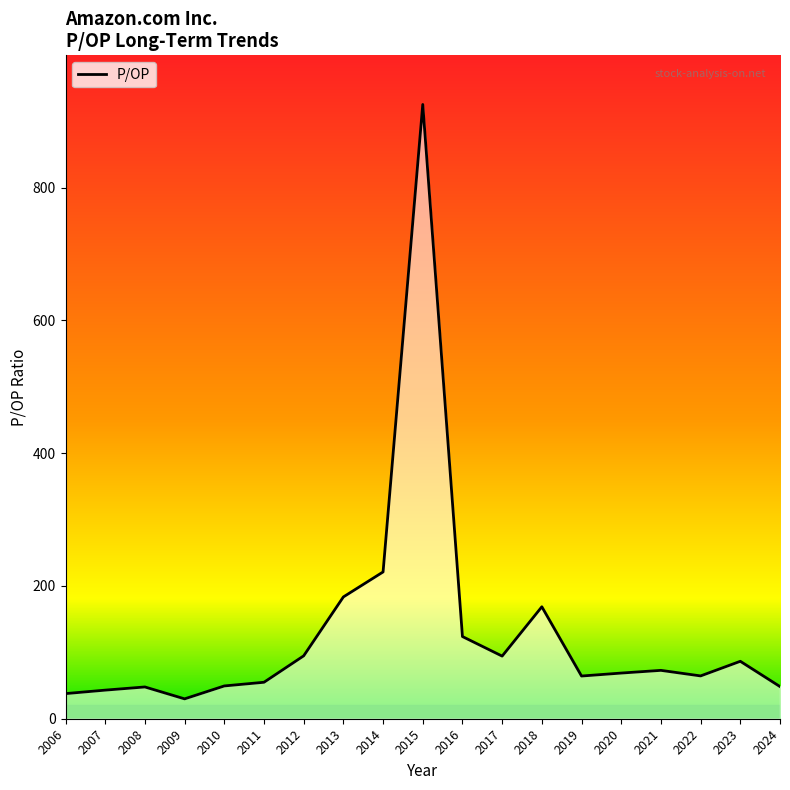

How many points are higher than both their immediate neighbors (excluding endpoints)?

5